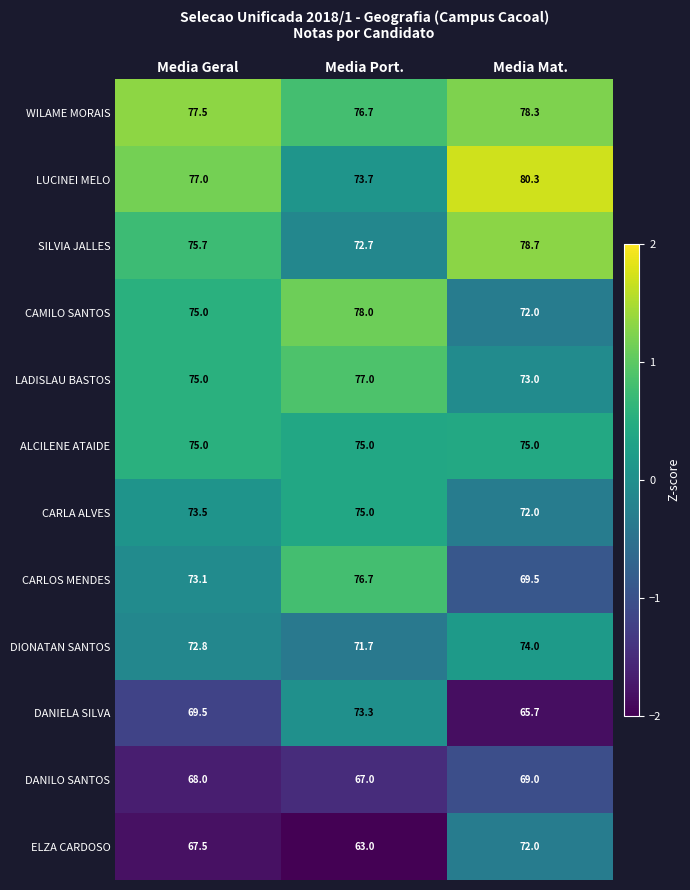

What is the minimum value shown in the chart?

63.0